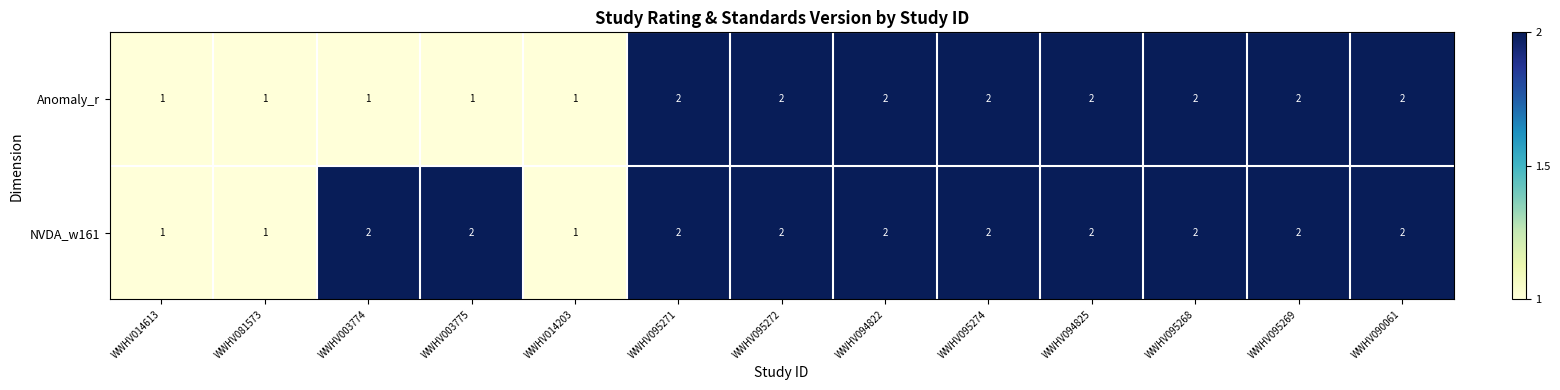

What is the sum of all NVDA_w161 values?

23